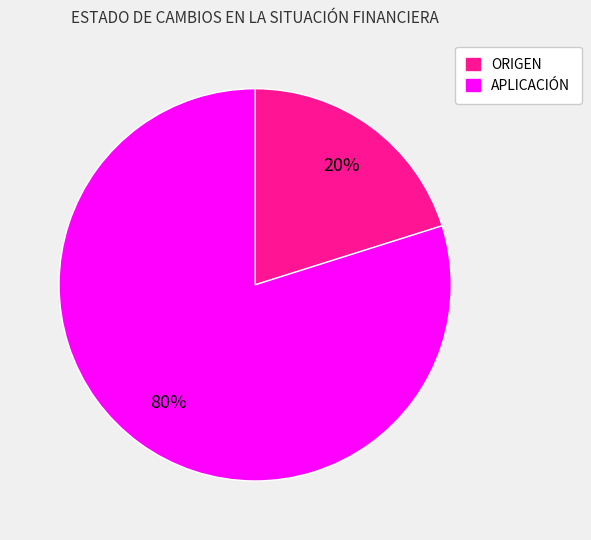

To the nearest percent, what portion does ORIGEN represent?

20%